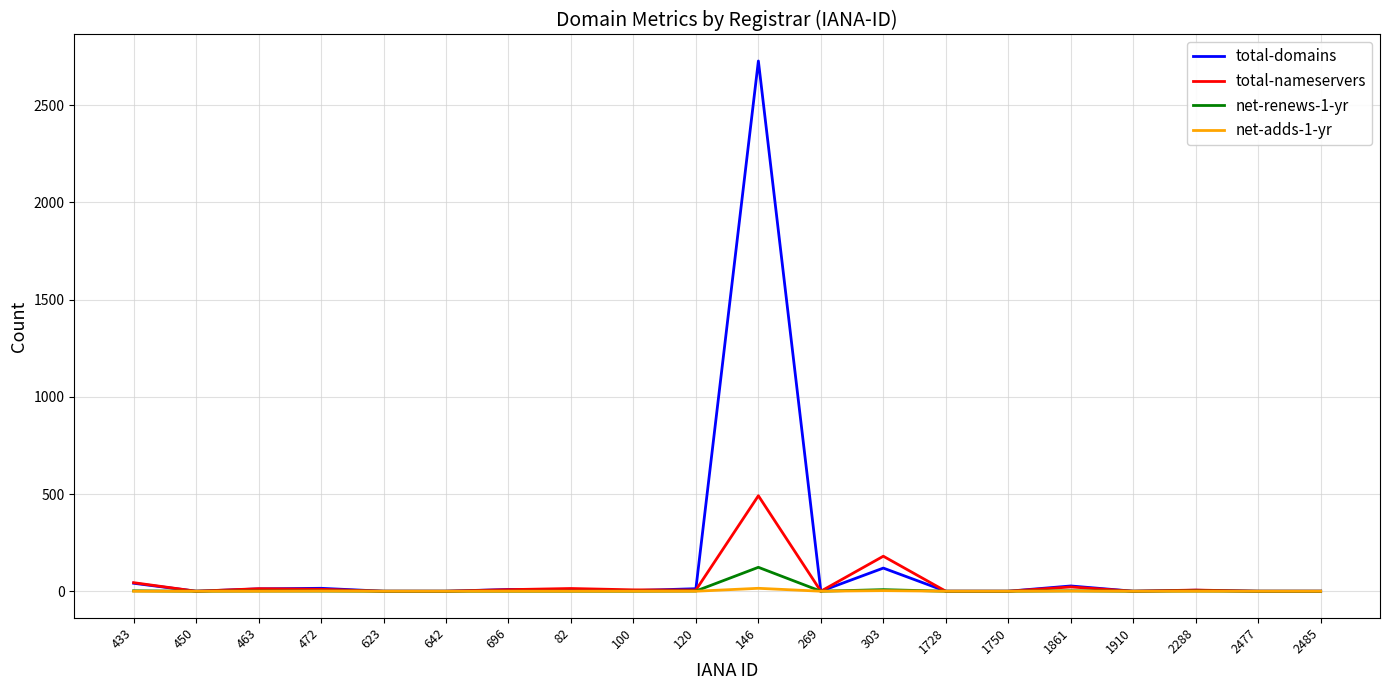

Does the chart have visible grid lines?

Yes